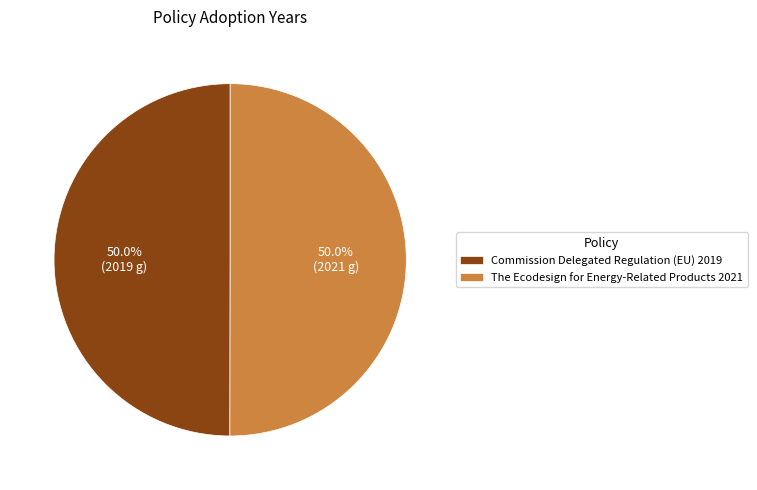

Approximately how many times larger is the value at Commission Delegated Regulation (EU) 2019 compared to The Ecodesign for Energy-Related Products 2021?

1.0